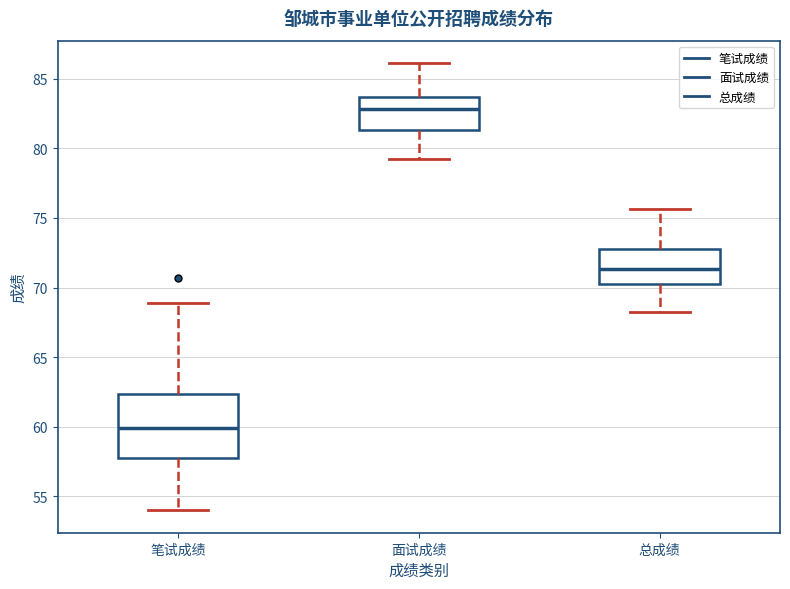

Reading left to right, transcribe this box plot: for each box, give where its median line is, the range the box spans, and where its two whiskers end, as read against the y-axis. The values are not printed on the chart, so give them approximately, as read against the axis.

笔试成绩: median 60.0, box 58.0 to 62.5, whiskers 54.0 to 69.0
面试成绩: median 83.0, box 81.5 to 83.5, whiskers 79.0 to 86.0
总成绩: median 71.5, box 70.5 to 73.0, whiskers 68.0 to 75.5